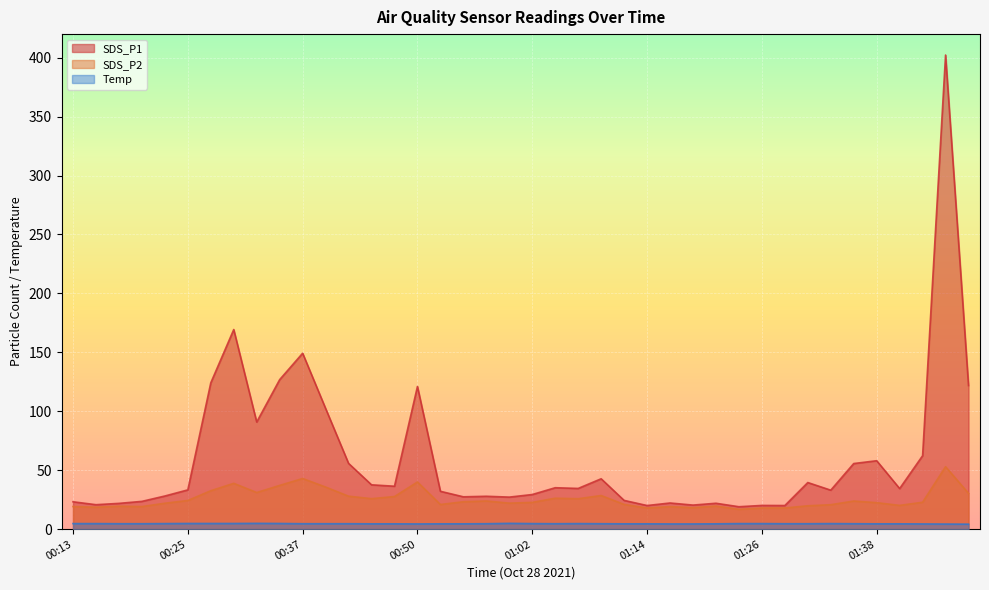

What is the value of the Temp point at the 13th from the left?

4.6